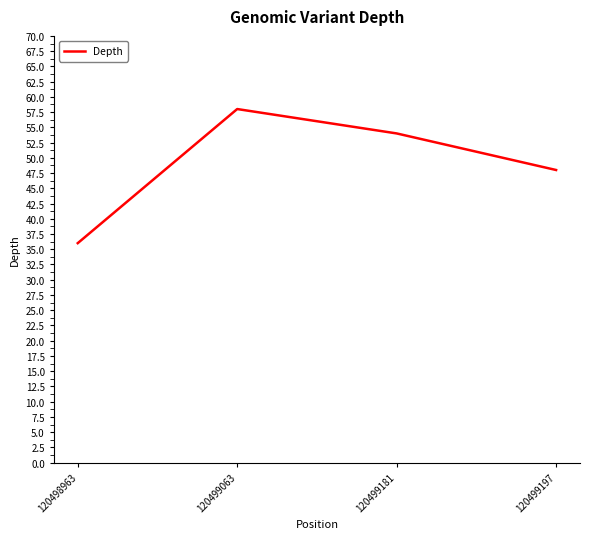

Count the number of data series in this chart.

1